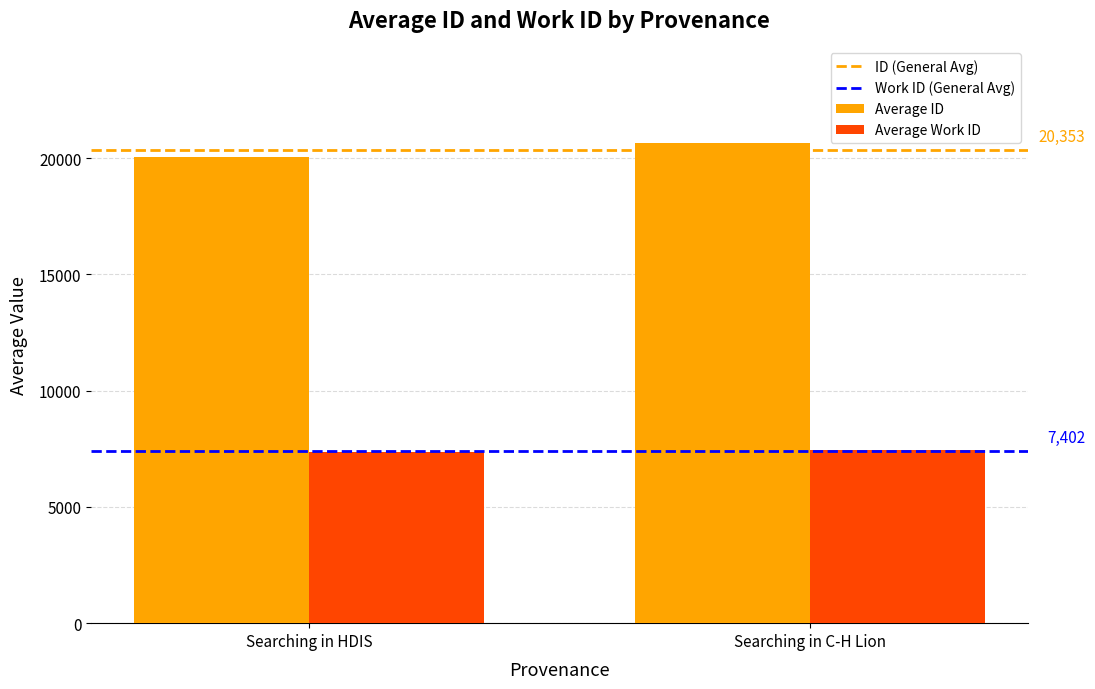

At which label is Average ID closest to 20353?

Searching in HDIS